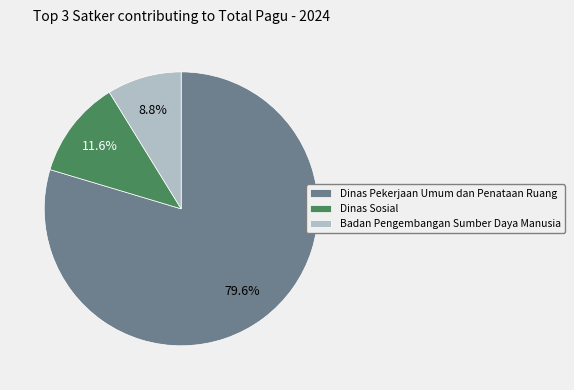

How much of the chart is everything except Dinas Pekerjaan Umum dan Penataan Ruang?

20.4%